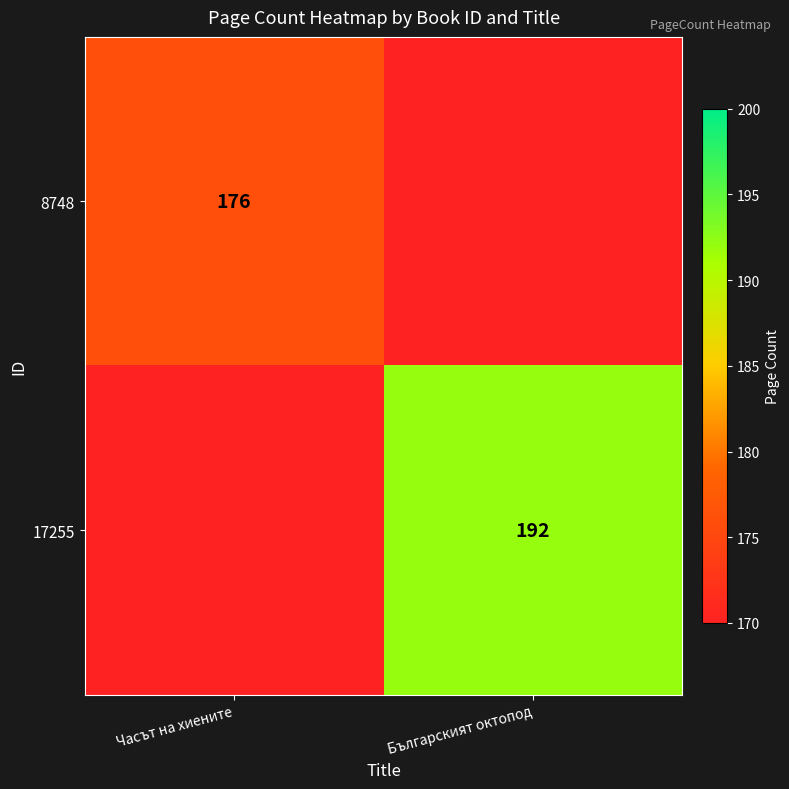

Is the value of 8748 at Часът на хиените greater than the value of 17255 at Българският октопод?

No